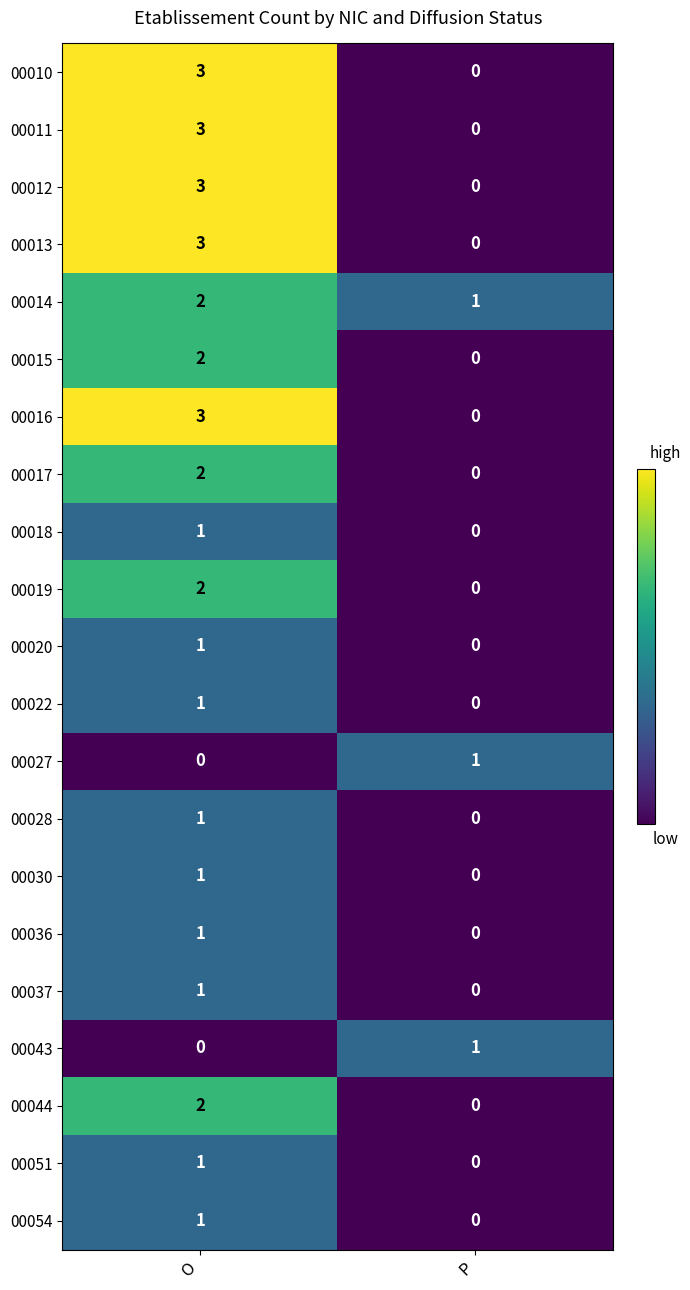

What is the greatest value displayed?

3